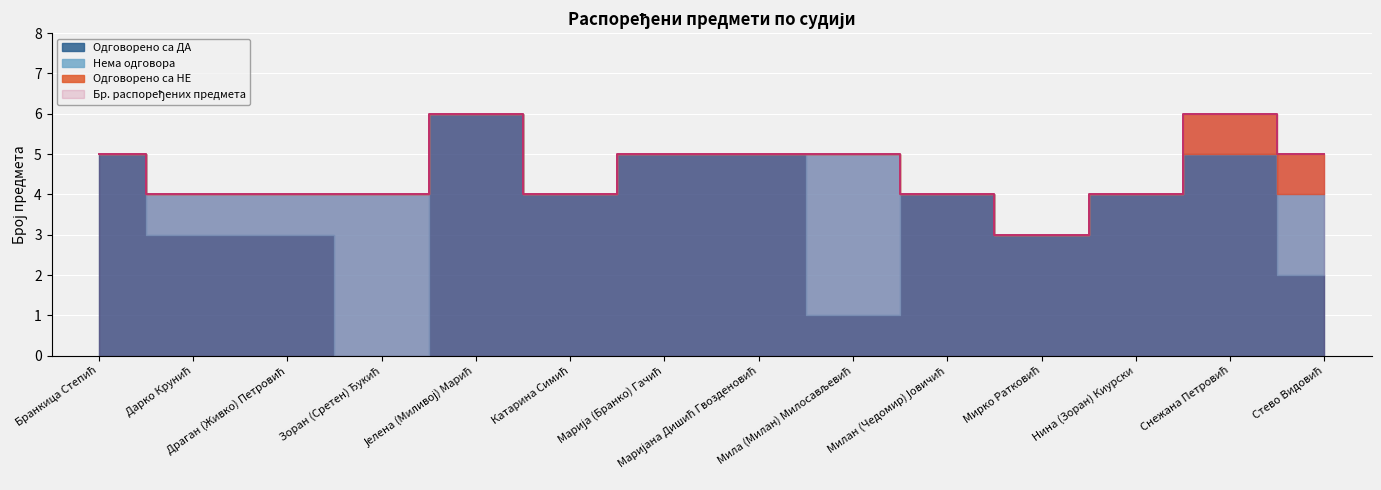

True or false: Нема одговора and Одговорено са НЕ cross at least once.

True